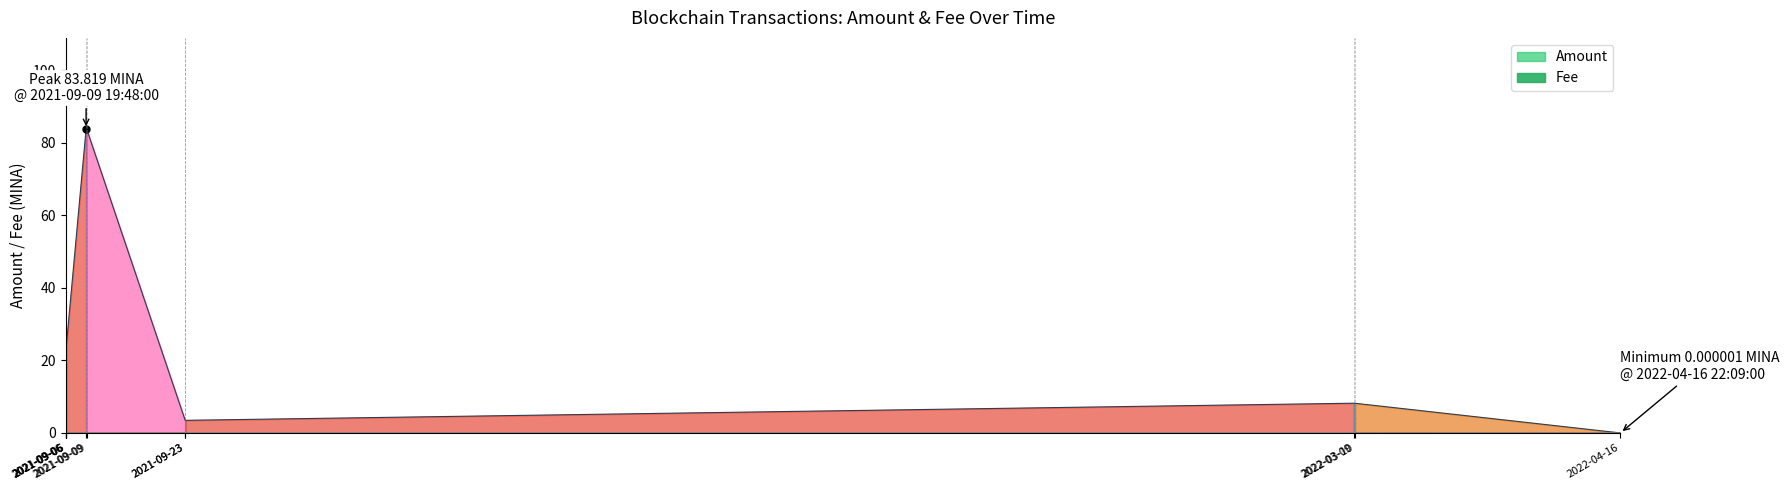

List the series in order of their overall mean, highest first.

Amount, Fee